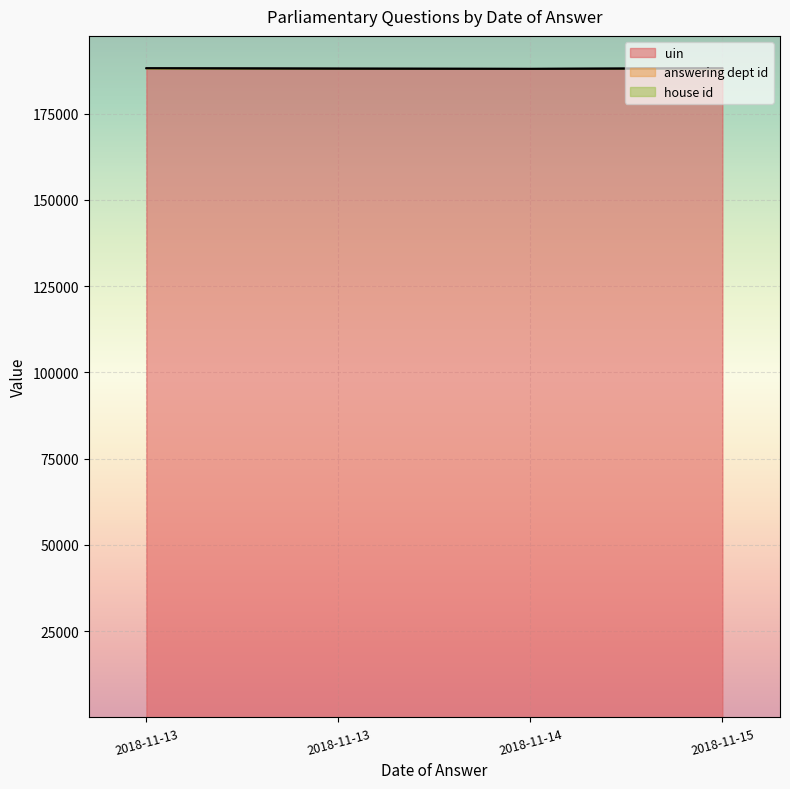

Which series has the largest range (max minus min)?

uin